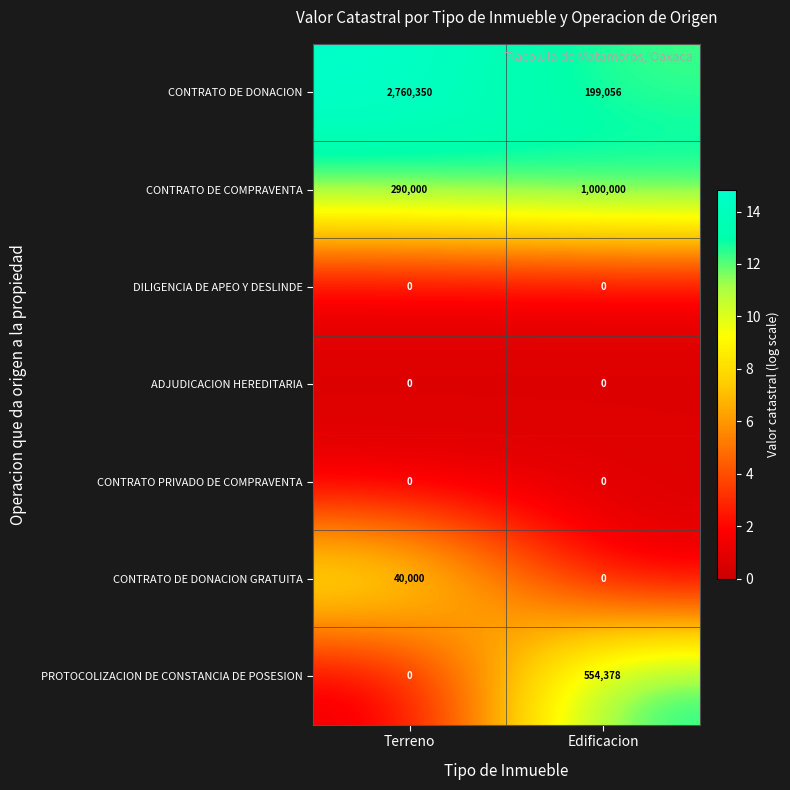

What is the difference between the CONTRATO DE COMPRAVENTA values at Terreno and Edificacion?

710000